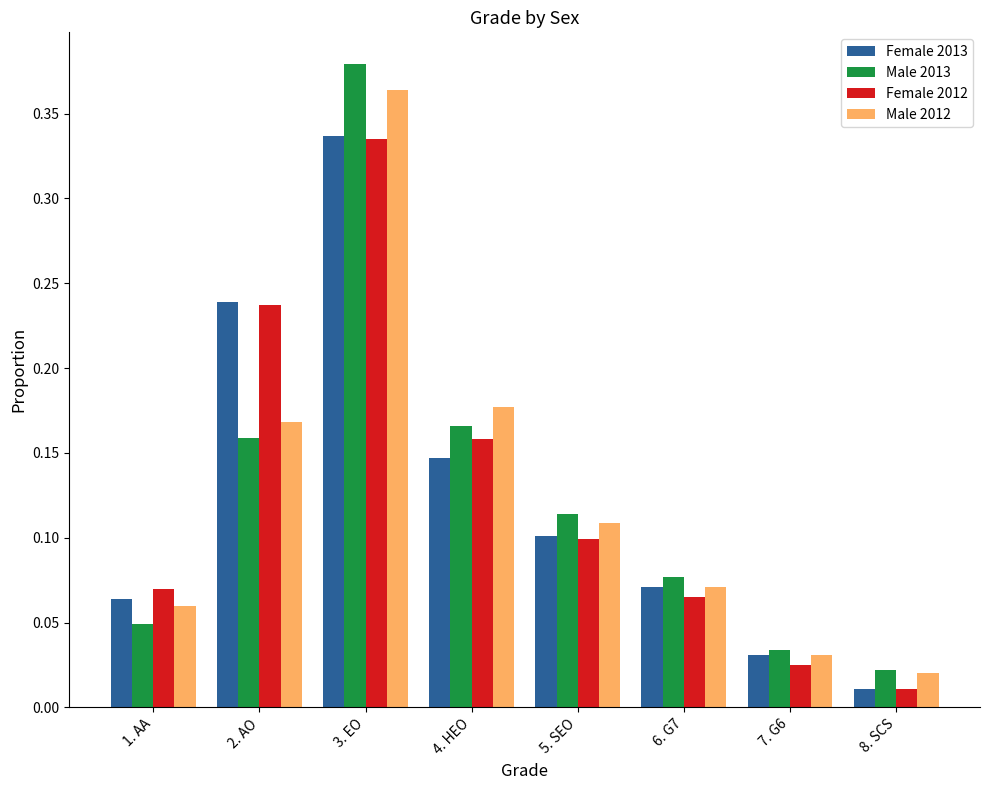

Is the value of Male 2013 at 5. SEO greater than the value of Female 2013 at 1. AA?

Yes